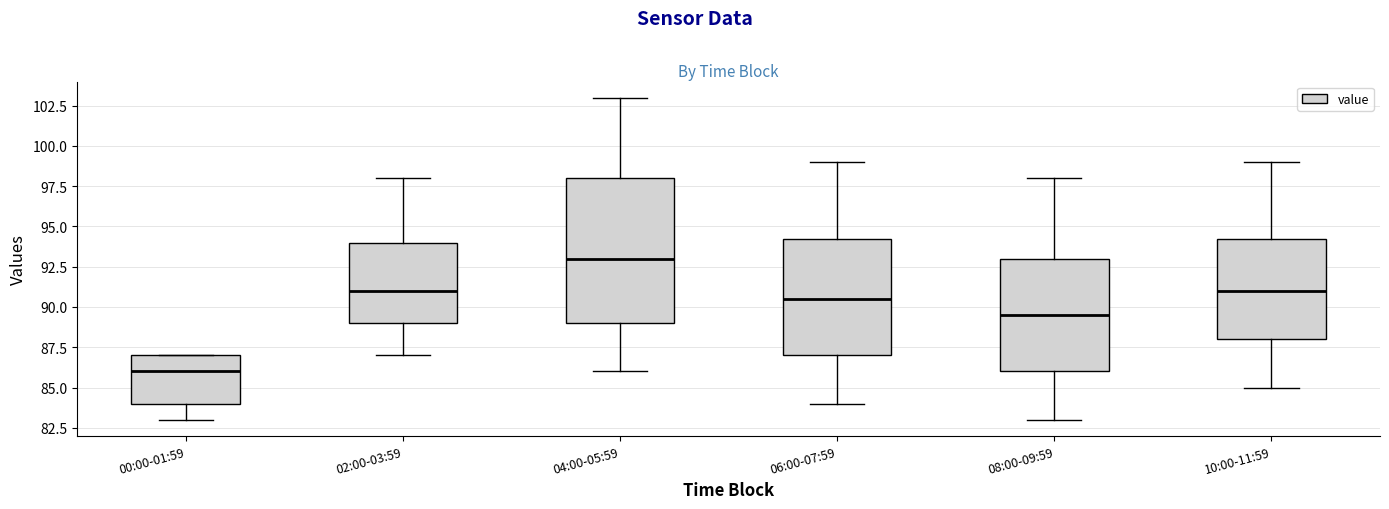

Which box's median line is the highest?

04:00-05:59